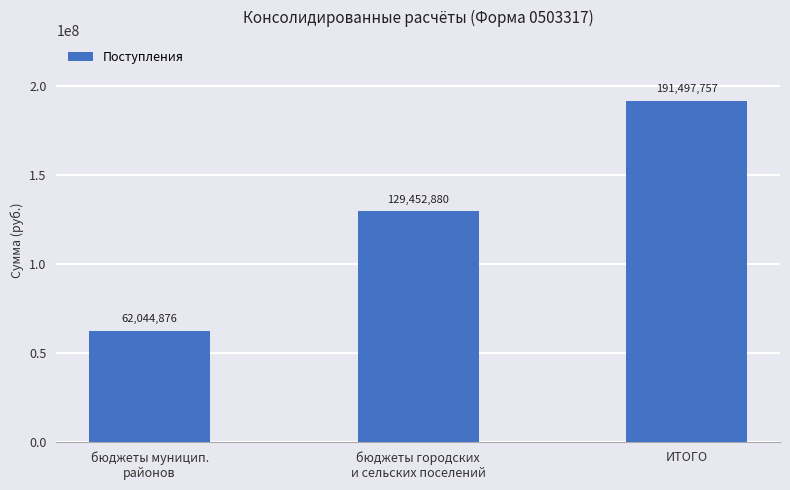

What position from the right is ИТОГО?

1